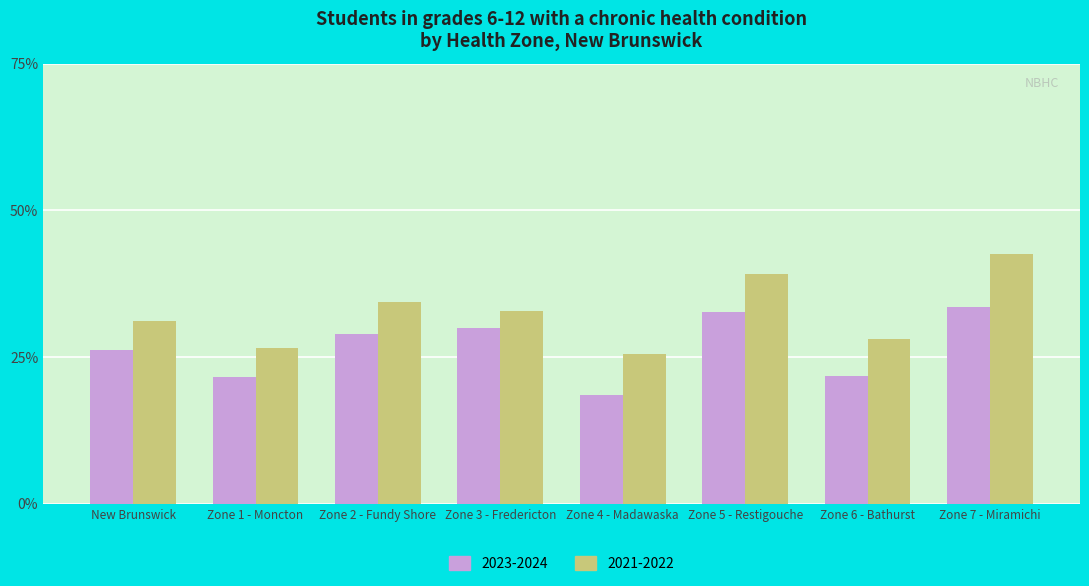

What is the spread (max minus min) of values at Zone 6 - Bathurst?

6.4